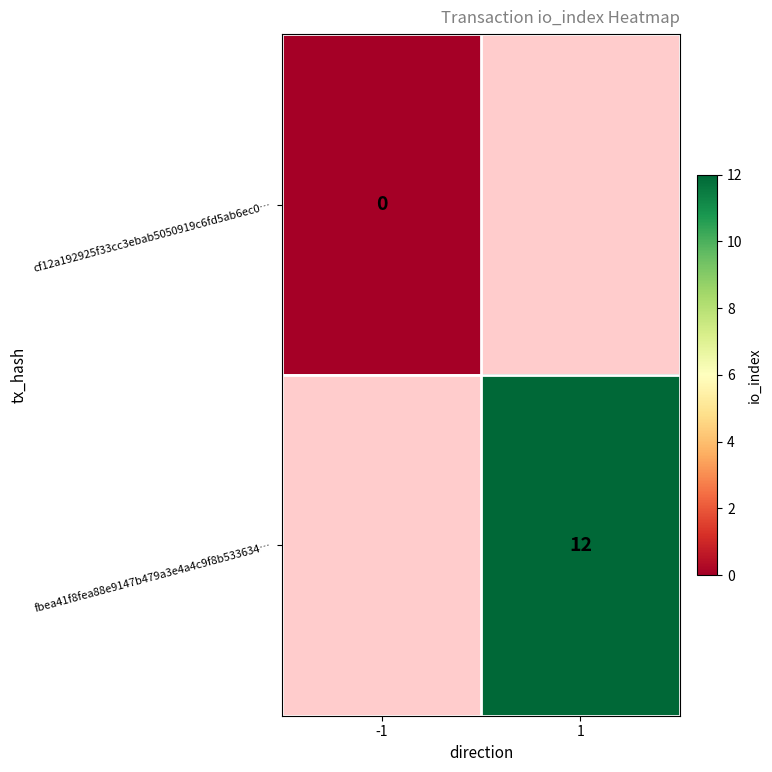

Is it true that fbea41f8fea88e9147b479a3e4a4c9f8b533634… equals 12 at 1?

True